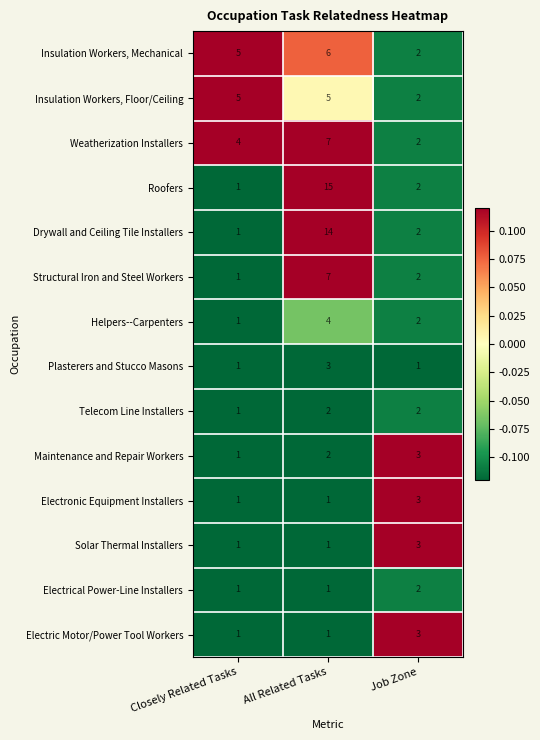

How many categories are shown in the chart?

3